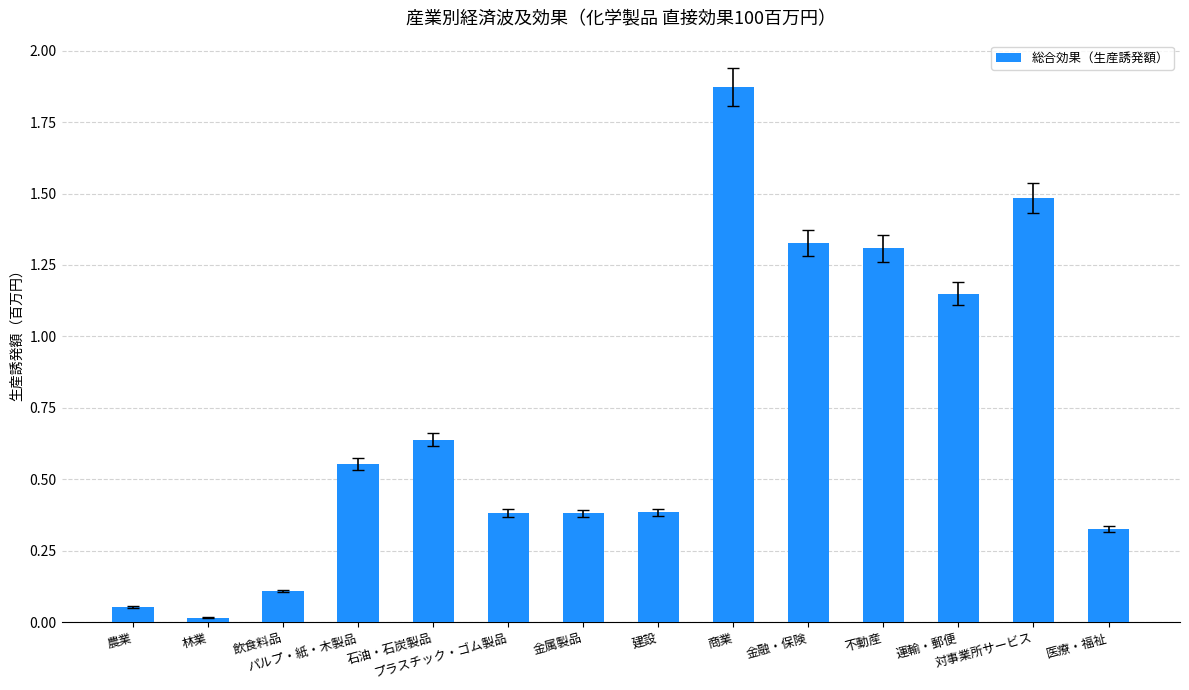

The chart shows a value of 0.5 at 医療・福祉. True or false?

False